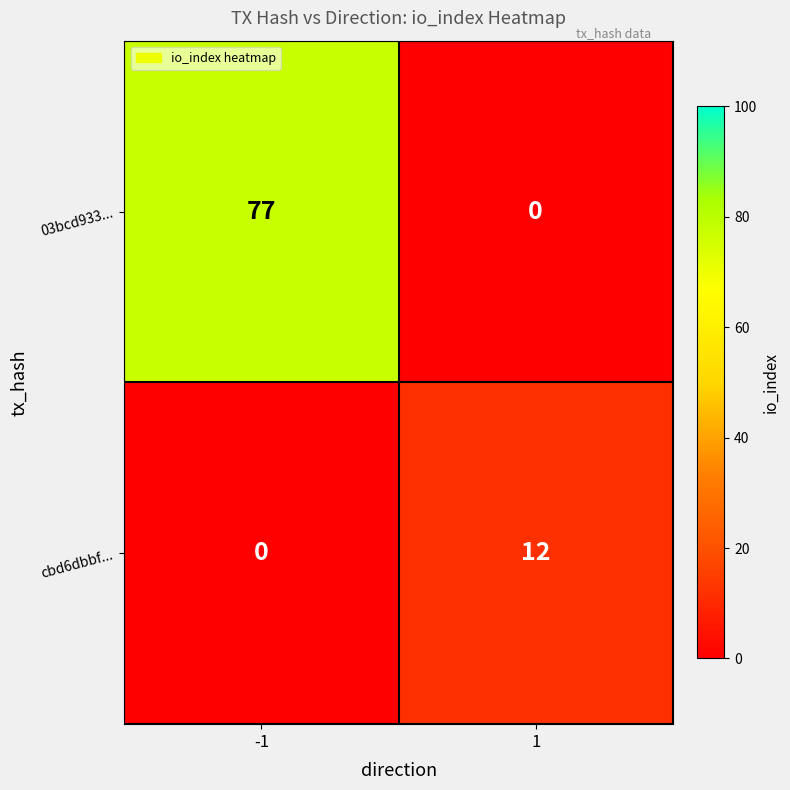

Count the number of categories in the chart.

2